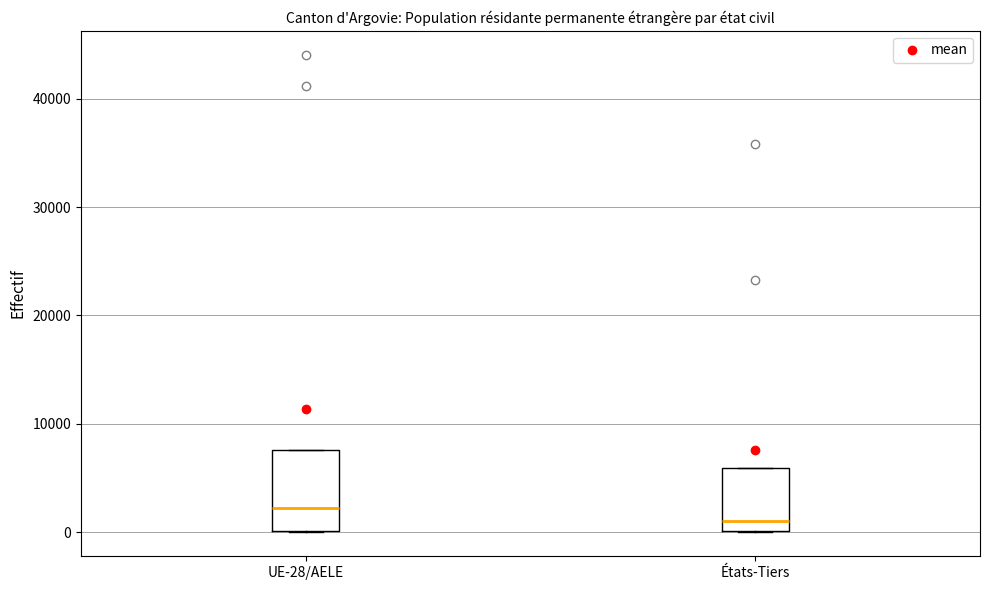

Reading left to right, transcribe this box plot: for each box, give where its median line is, the range the box spans, and where its two whiskers end, as read against the y-axis. The values are not printed on the chart, so give them approximately, as read against the axis.

UE-28/AELE: median 2000, box 0 to 8000, whiskers 0 to 8000
États-Tiers: median 1000, box 0 to 6000, whiskers 0 to 6000